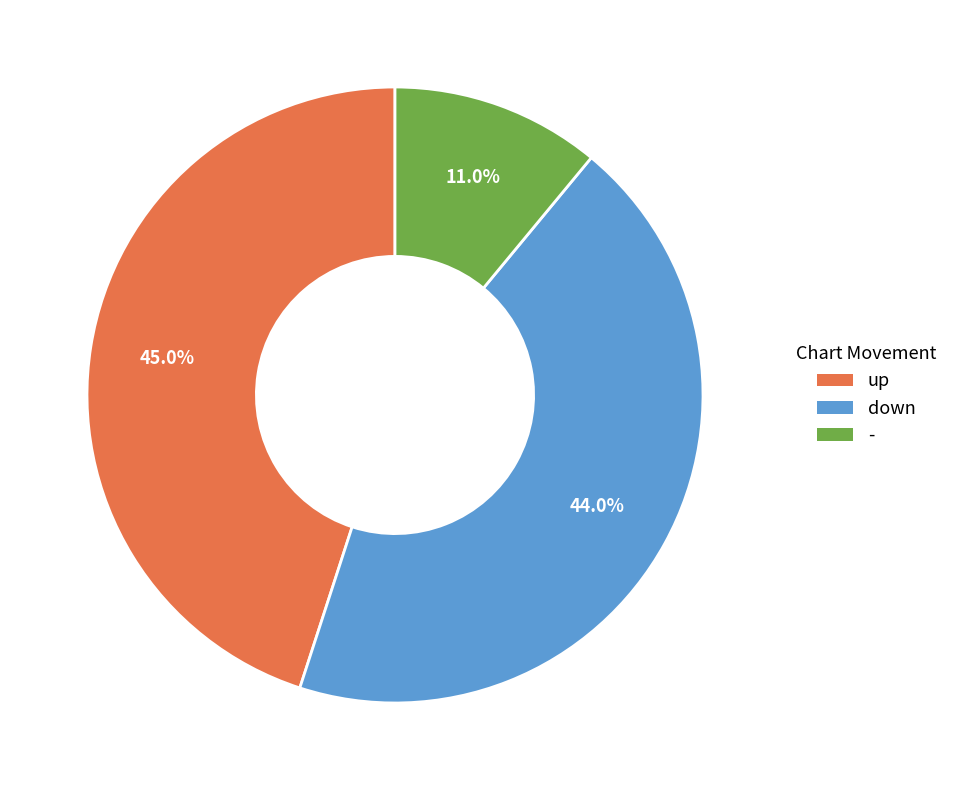

Which has a higher value, - or up?

up